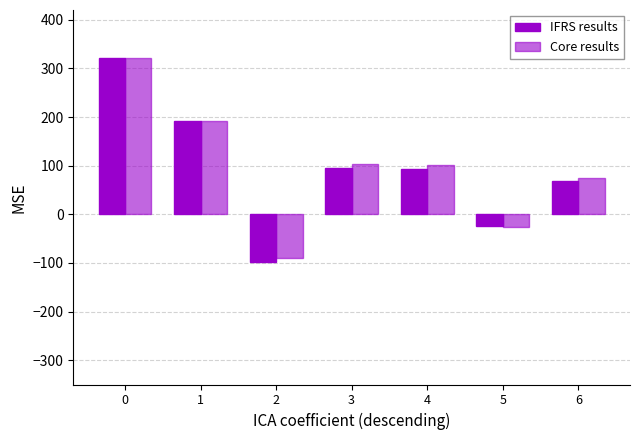

List the series in order of their overall mean, lowest first.

IFRS results, Core results